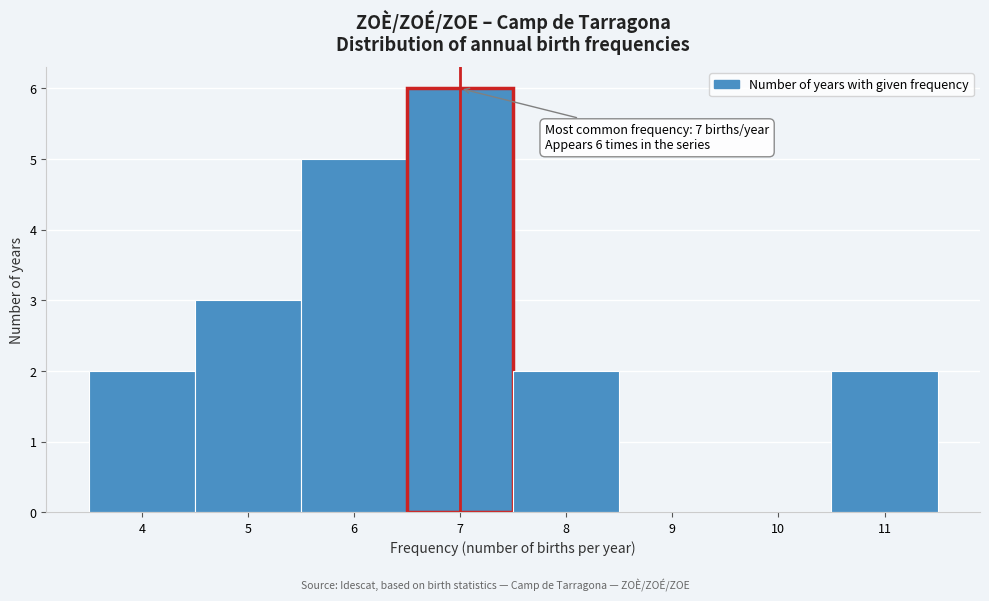

Over which range of the x-axis is the bar tallest?

6.5 to 7.5